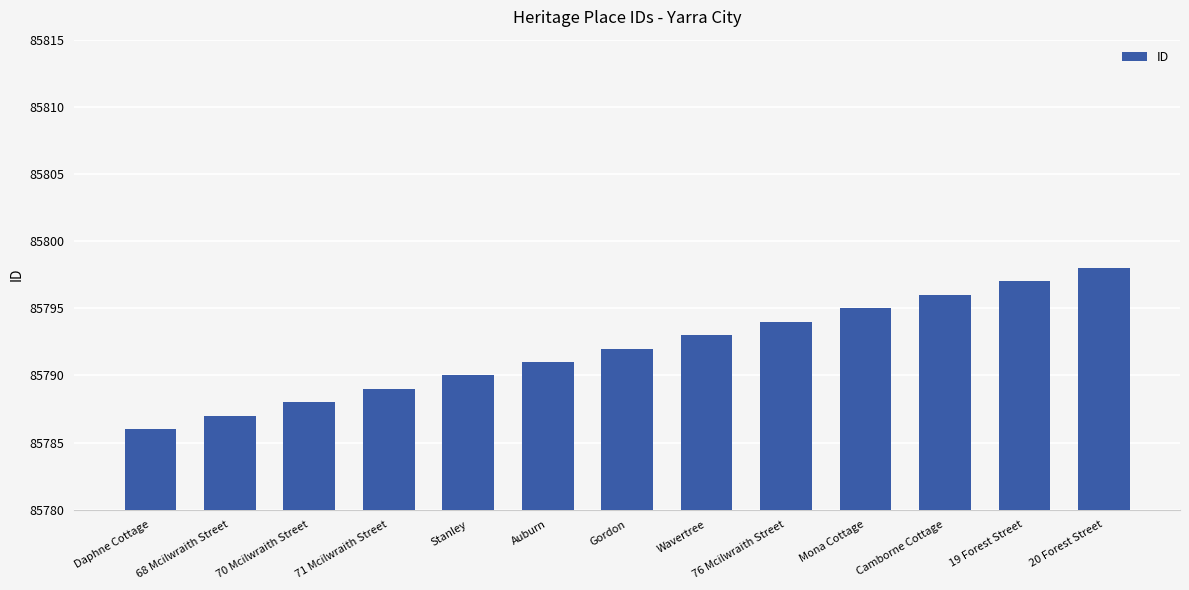

The value at Gordon is 85792. True or false?

True